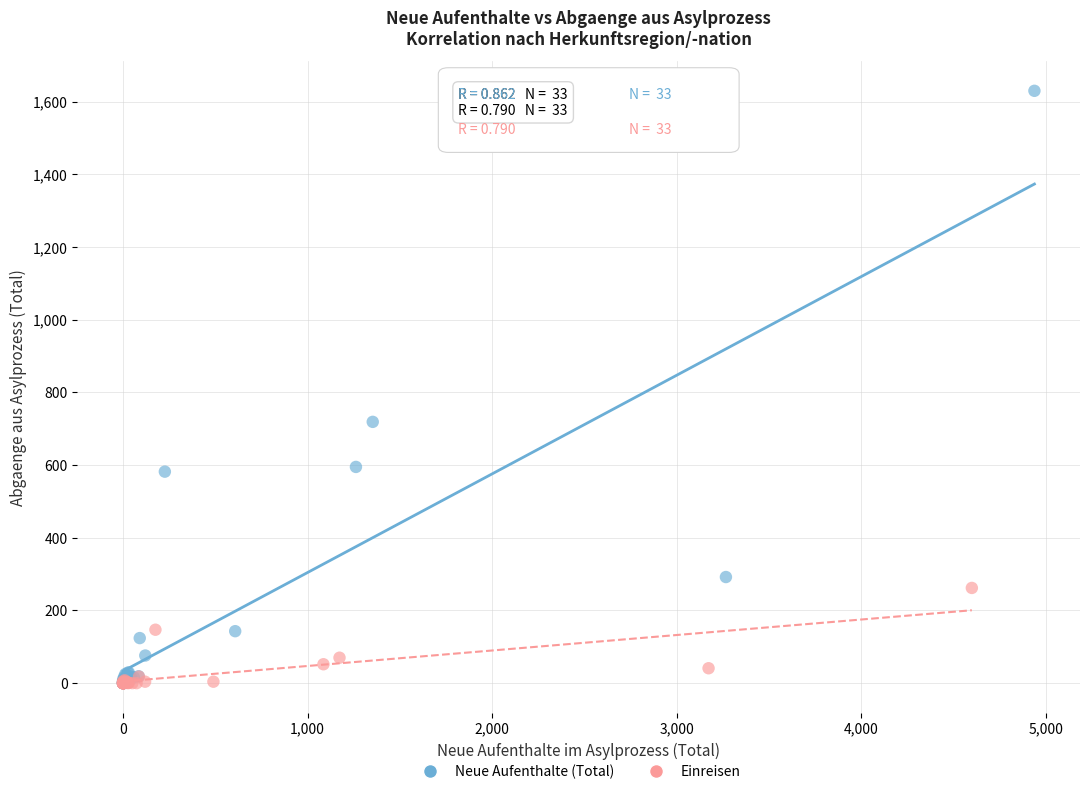

Which series reaches the maximum Y coordinate?

Neue Aufenthalte (Total)